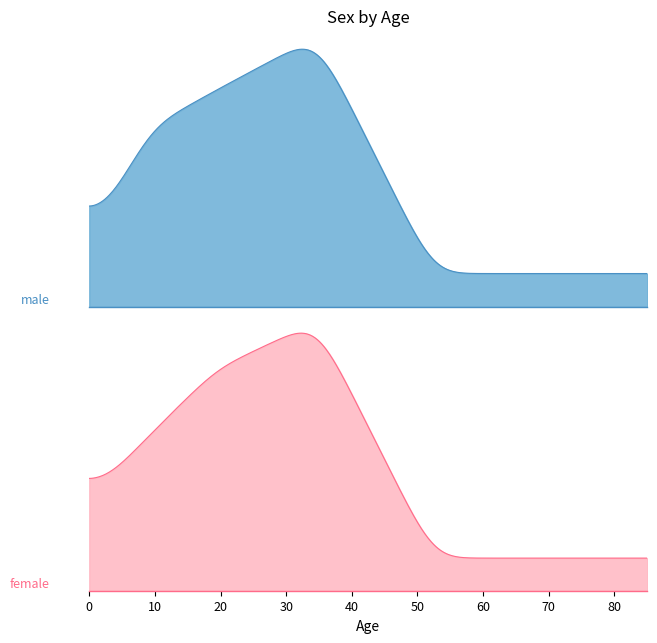

At 45 years and over, list the series in order from largest to smallest.

female, male